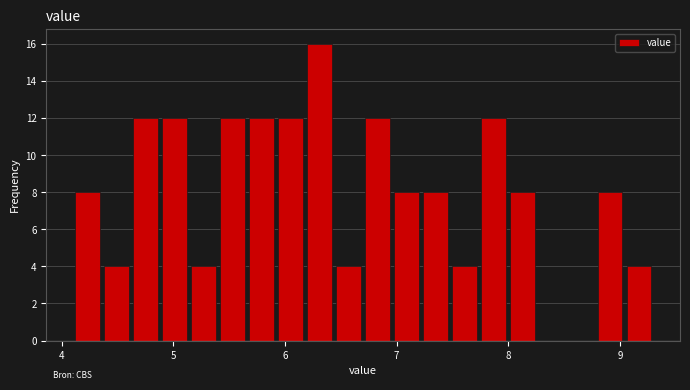

Read against the x-axis, roughly where is the centre of the tallest bar?

6.3